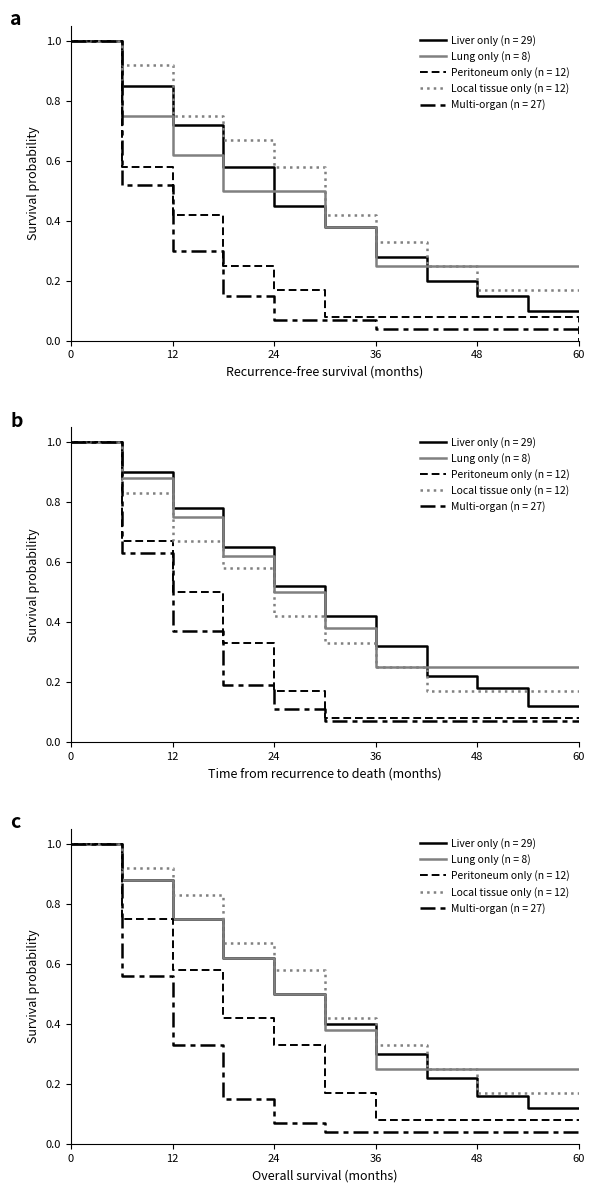

How many lines are shown in the chart?

5